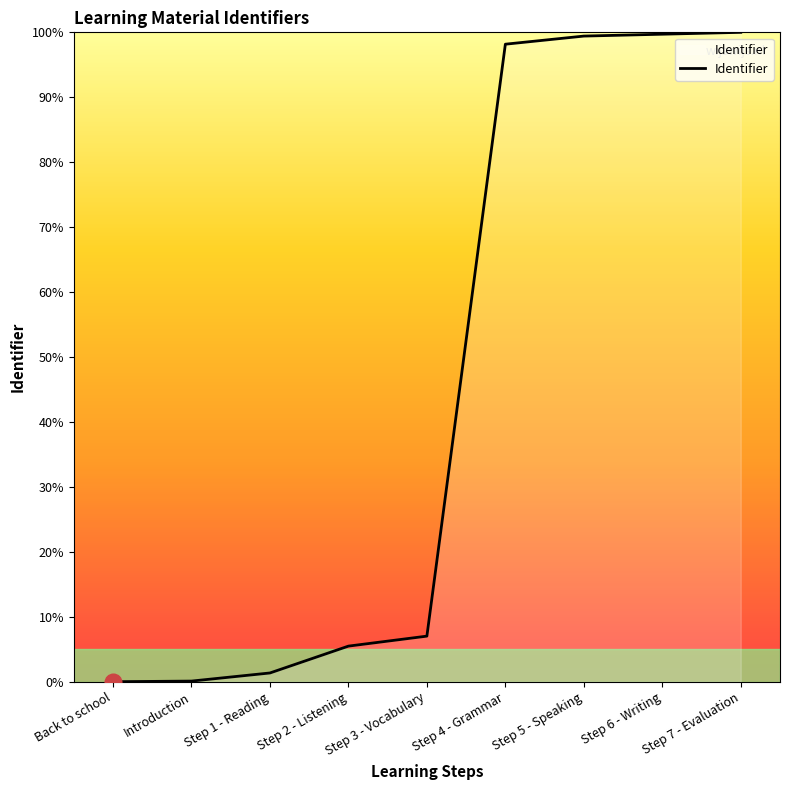

True or false: there are more than 1 points higher than both neighbors.

False